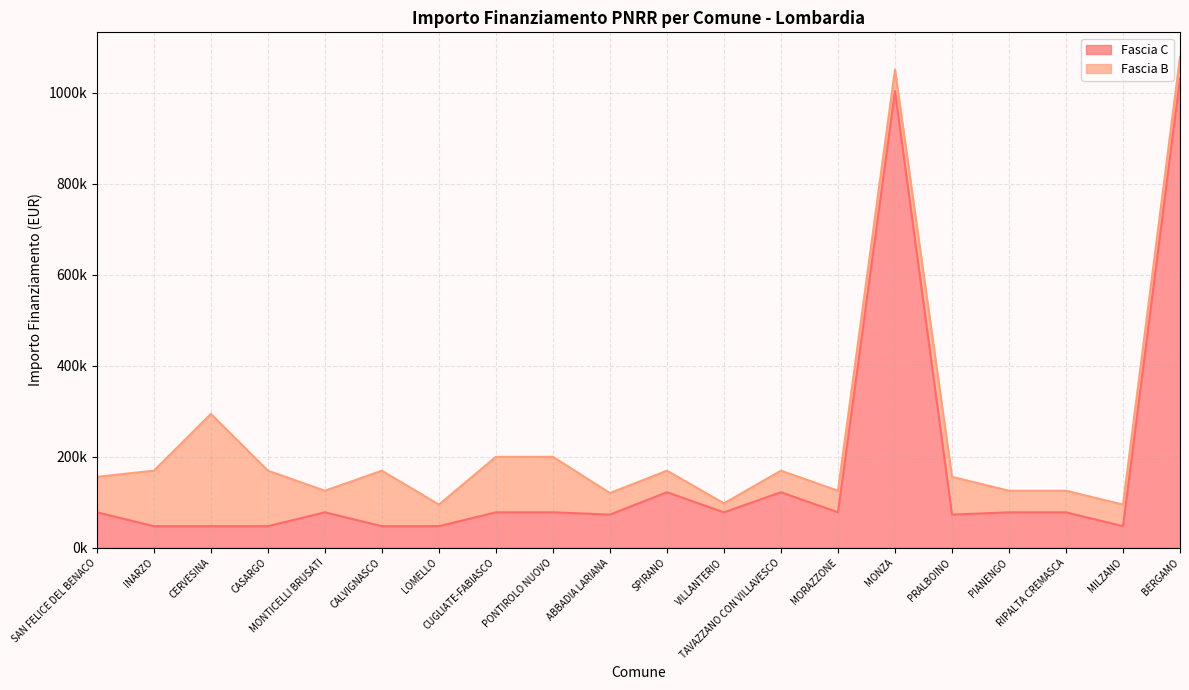

What is the ratio of the value at BERGAMO to the value at CASARGO?

21.8